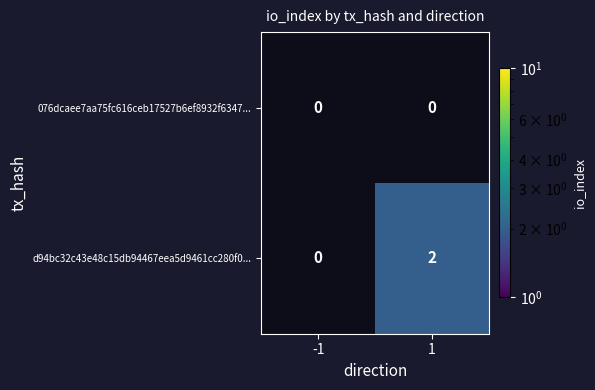

The d94bc32c43e48c15db94467eea5d9461cc280f0... series shows -1 at -1. True or false?

False